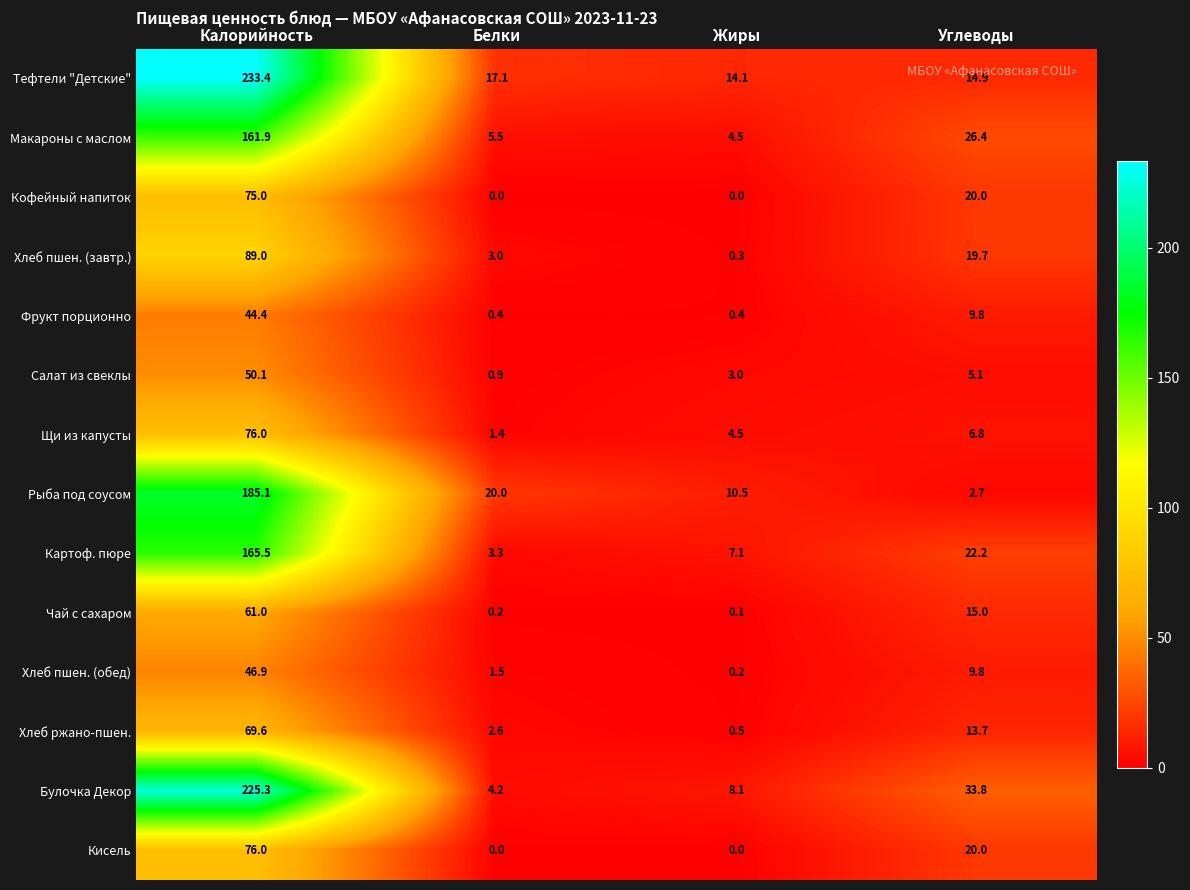

True or false: Картоф. пюре has a value of 22.2 at Углеводы.

True